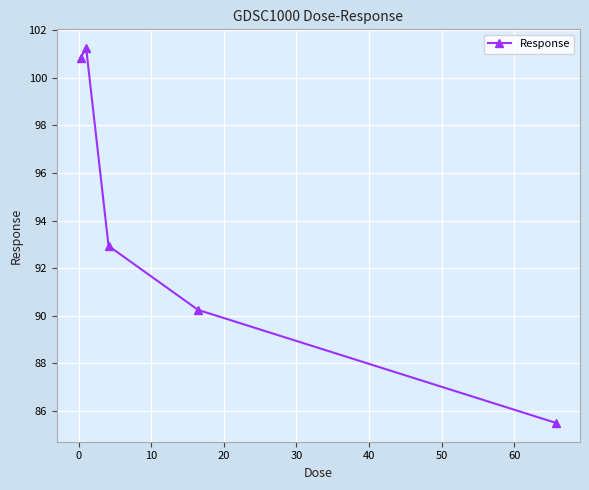

What is the average value?

94.2